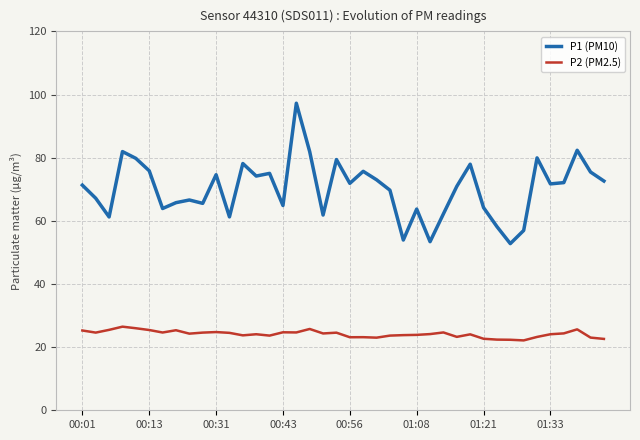

True or false: P2 (PM2.5) and P1 (PM10) cross at least once.

False